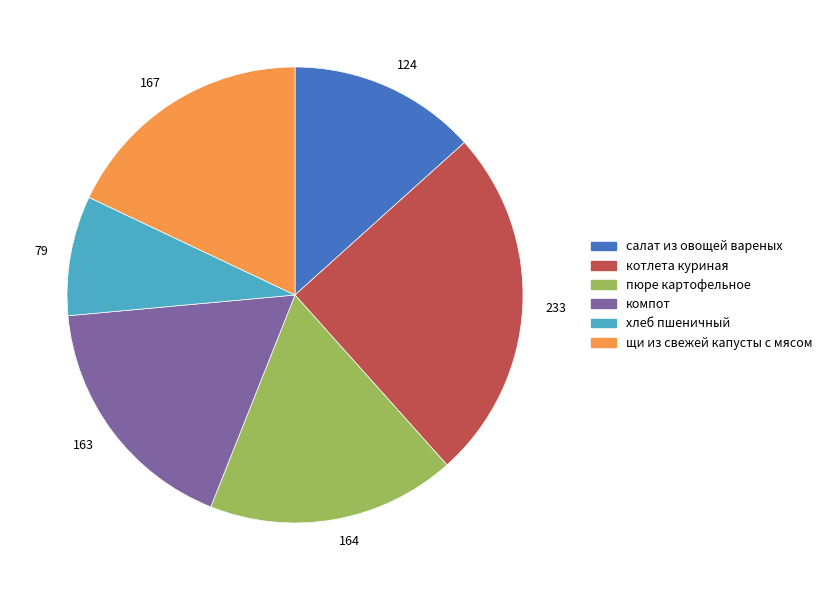

Between компот and салат из овощей вареных, which is larger?

компот